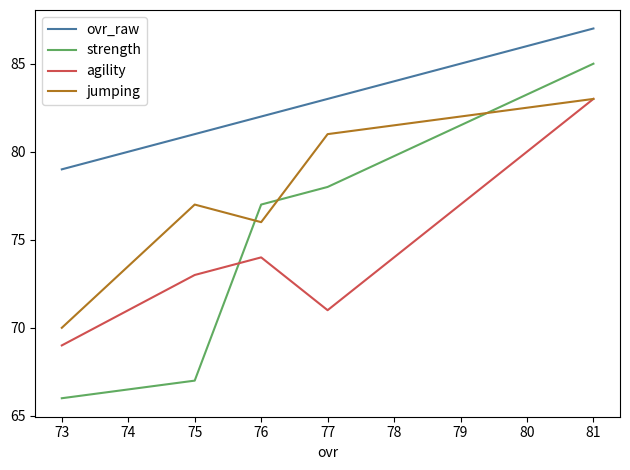

True or false: ovr_raw has a value of 115 at 75.

False